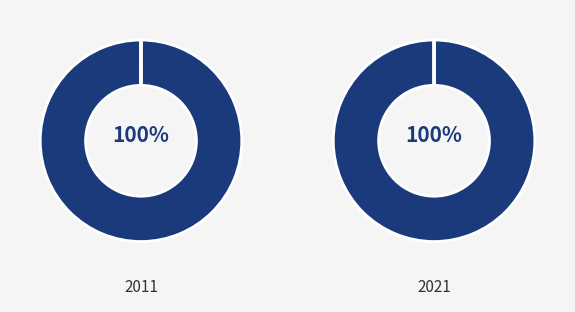

How many slices are in this pie chart?

2